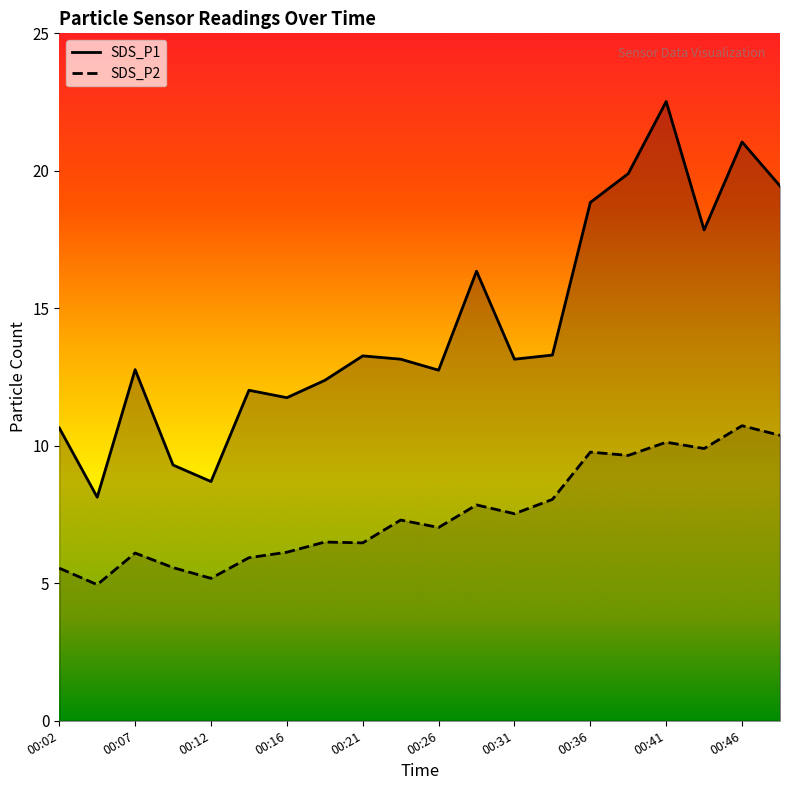

Which series has the largest total across all categories?

SDS_P1